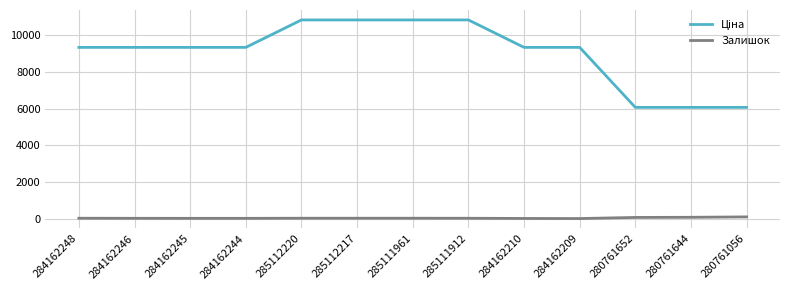

The Залишок series shows 5.0 at 284162210. True or false?

True